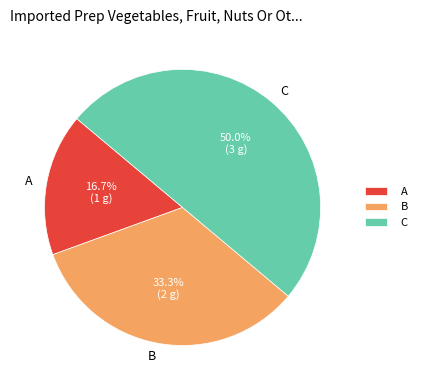

What is the largest slice in the pie chart?

C